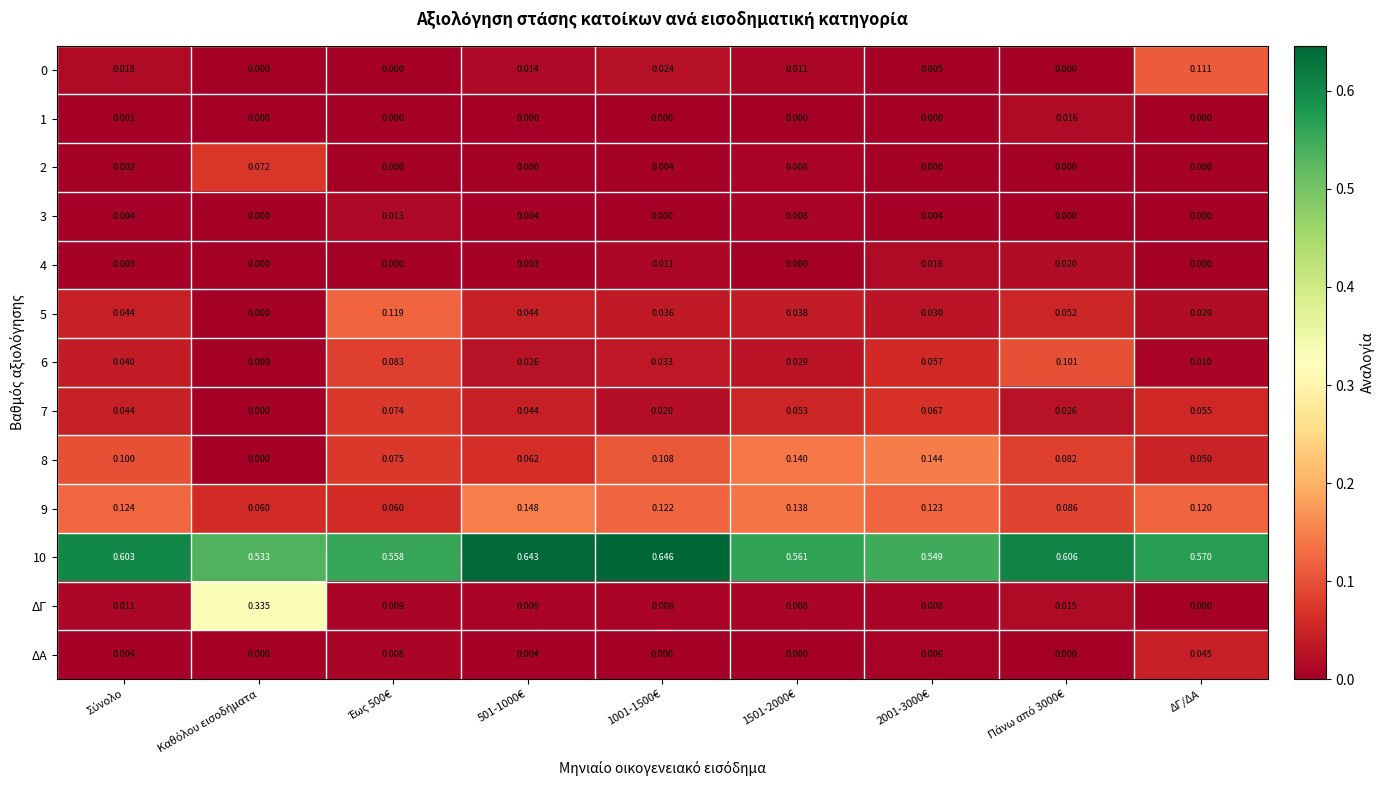

Which series has the largest range (max minus min)?

ΔΓ